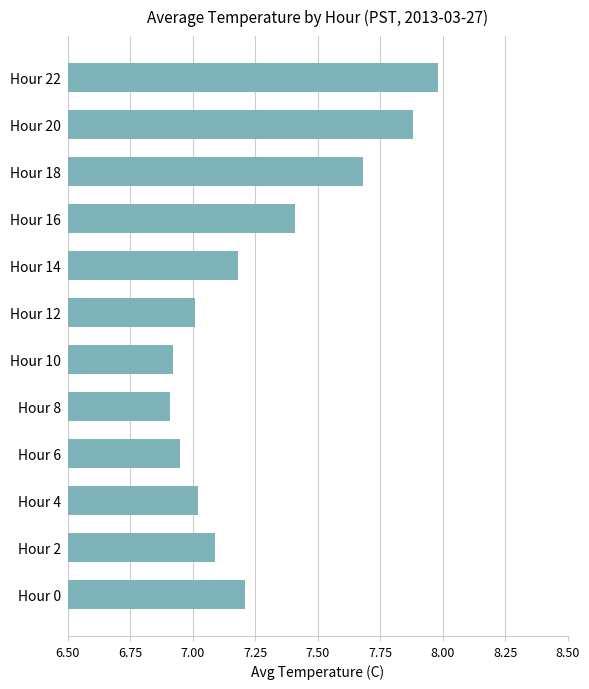

What is the difference between the values at Hour 0 and Hour 22?

0.8